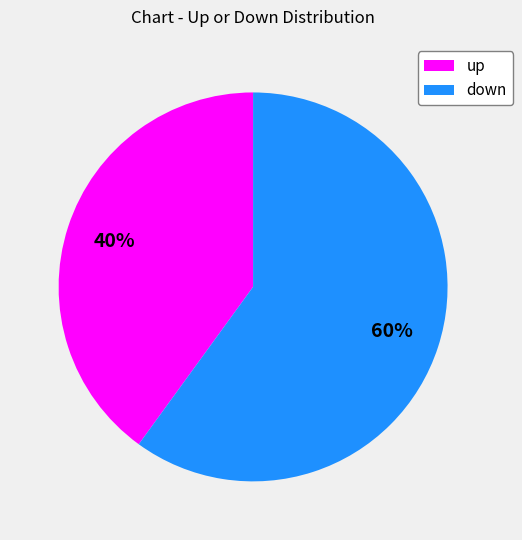

Is there a majority slice in this chart?

Yes